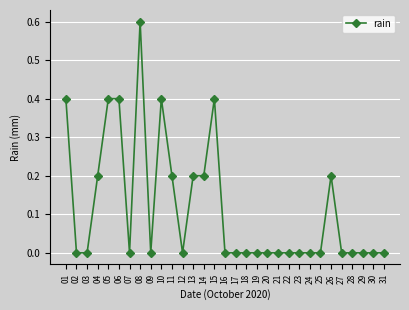

The value at 19 is -0.2. True or false?

False